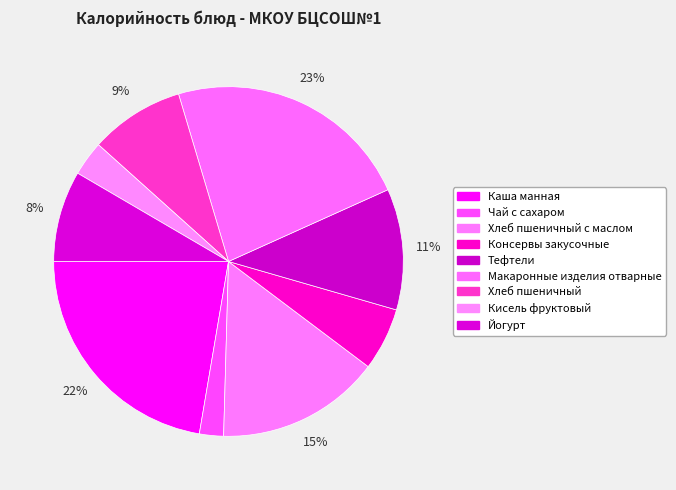

What is the change in value from Хлеб пшеничный to Кисель фруктовый?

-69.5